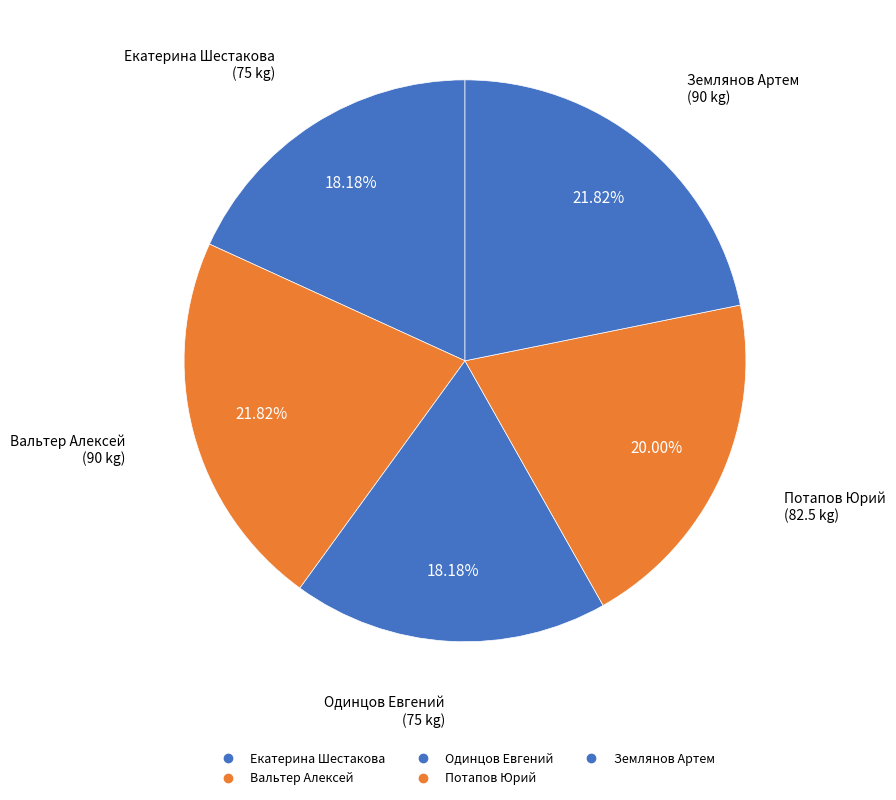

How many slices are in this pie chart?

5